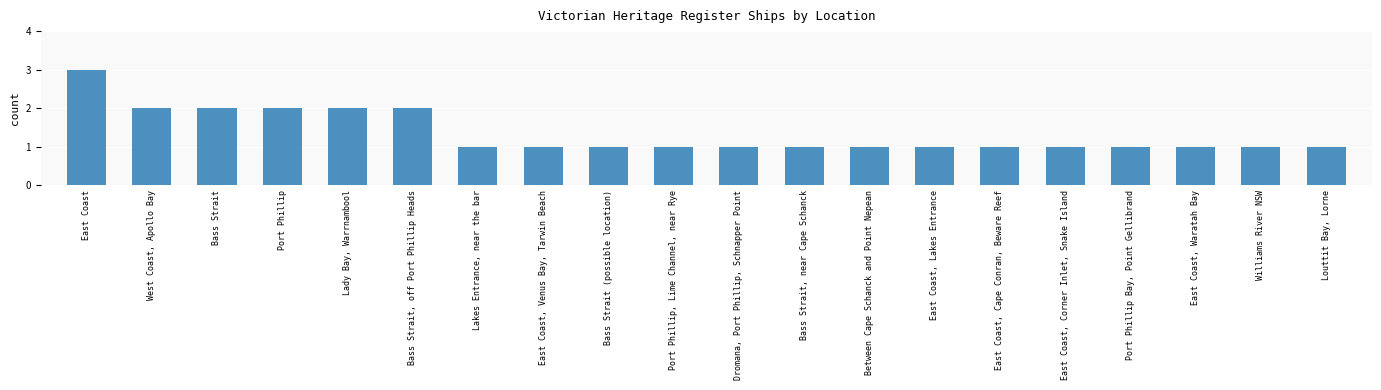

Reading right to left, transcribe all the data shown in this chart.

1	1	1	1	1	1	1	1	1	1	1	1	1	1	2	2	2	2	2	3